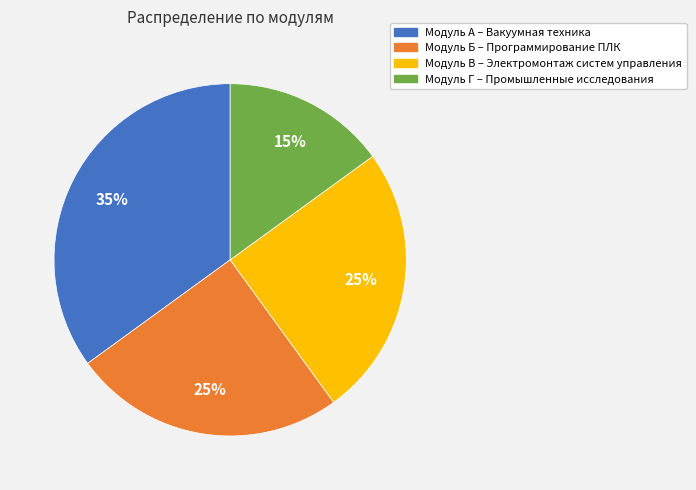

Is there a majority slice in this chart?

No